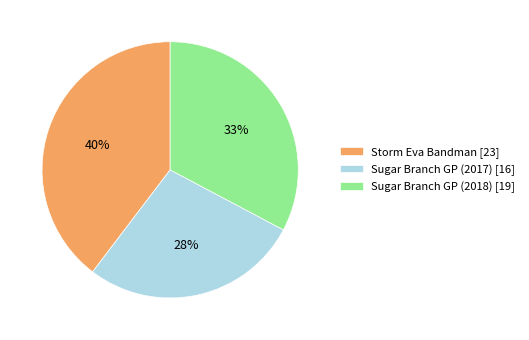

To the nearest percent, what portion does Storm Eva Bandman [23] represent?

40%